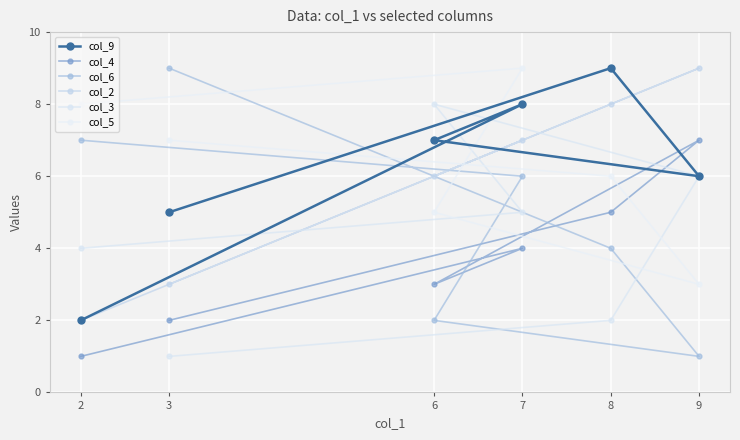

Where is col_4 nearest to the value 4?

7